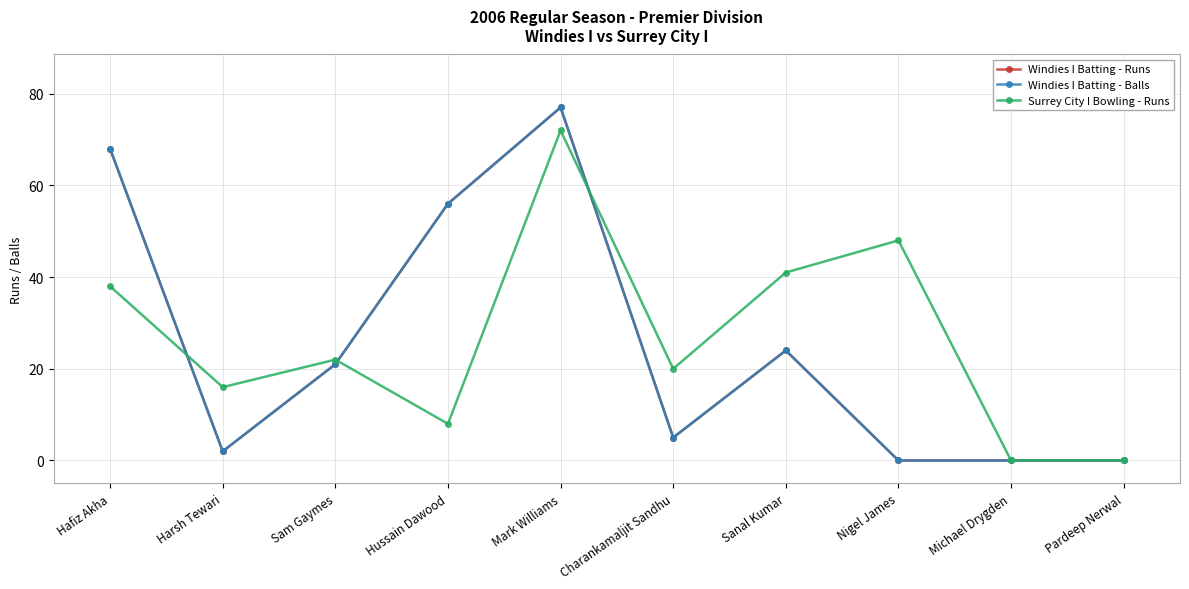

Is this an area chart (filled region under the line)?

No